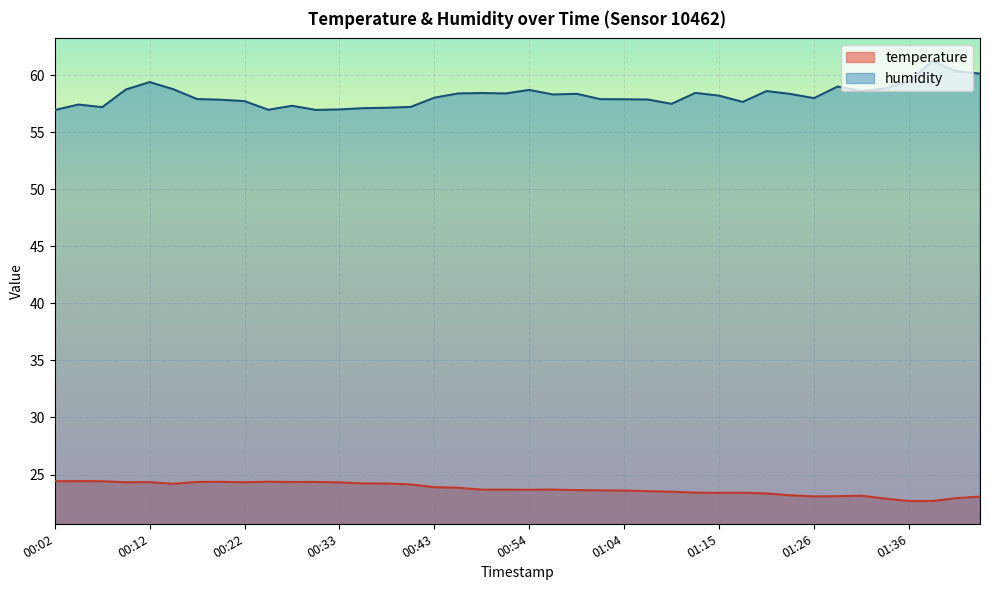

At how many categories does at least one series exceed 41?

40